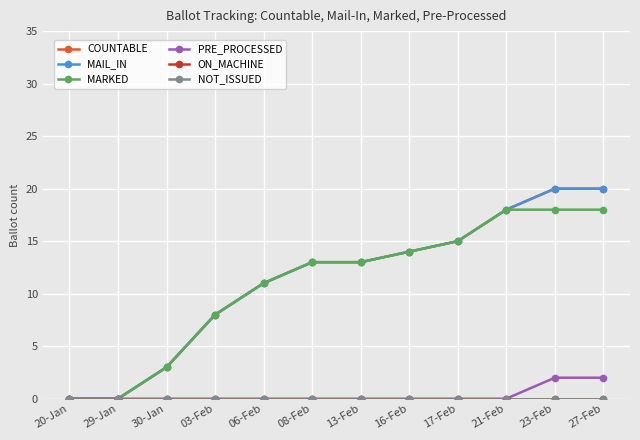

True or false: COUNTABLE has more than 0 points higher than both neighbors.

False